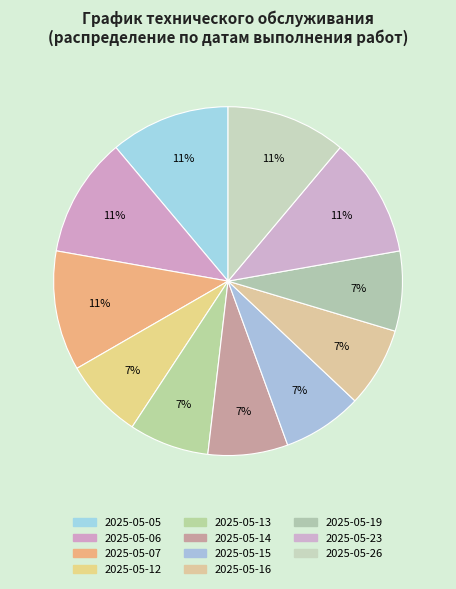

How many slices are in this pie chart?

11